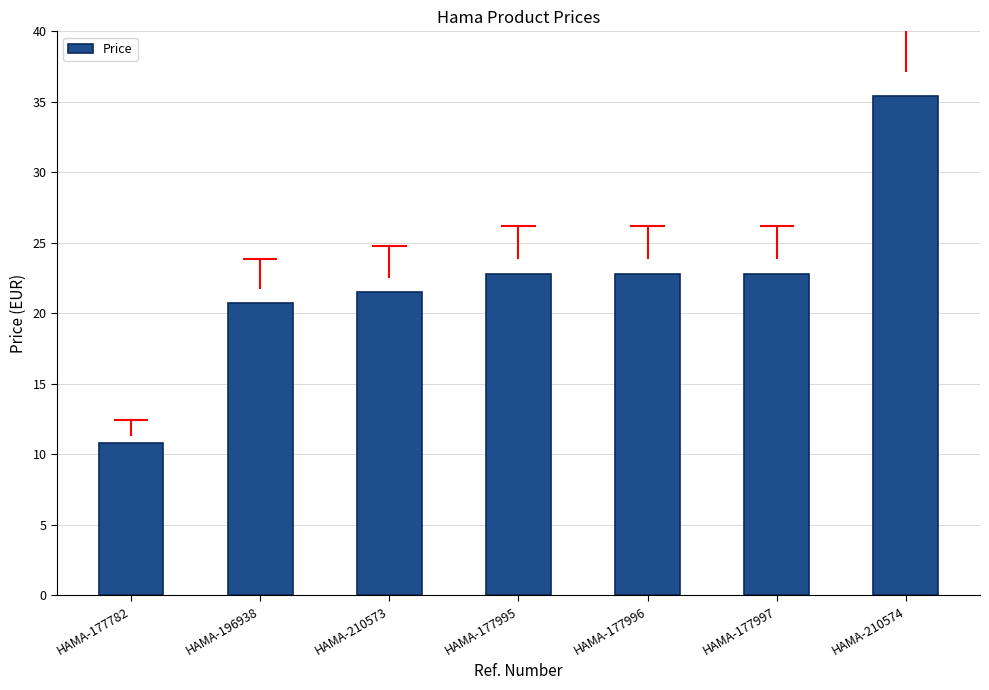

Read the value at HAMA-177782.

10.8